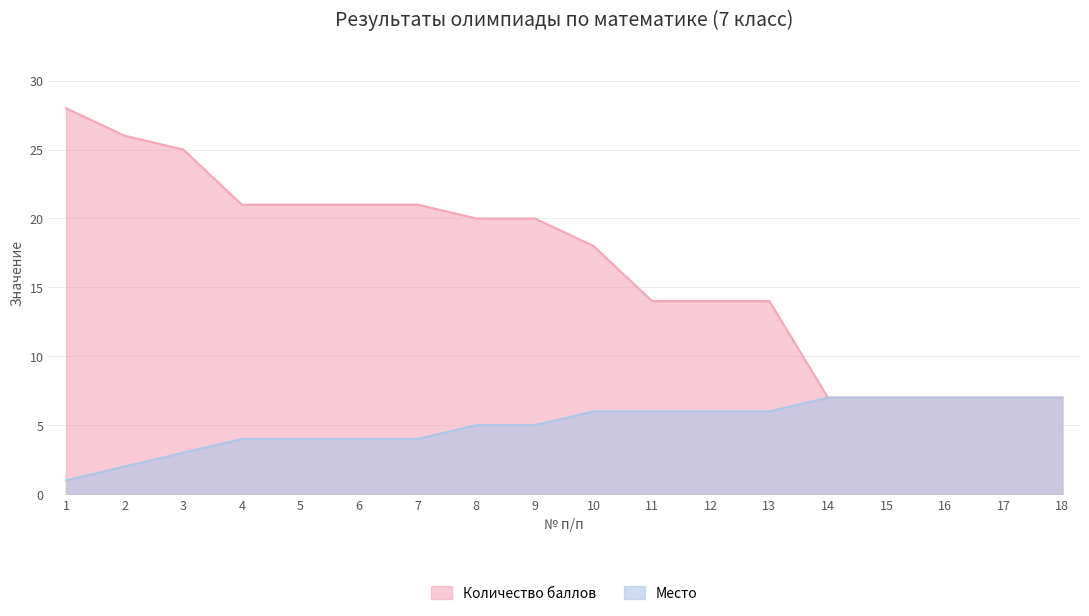

The Место series shows 4 at 4. True or false?

True